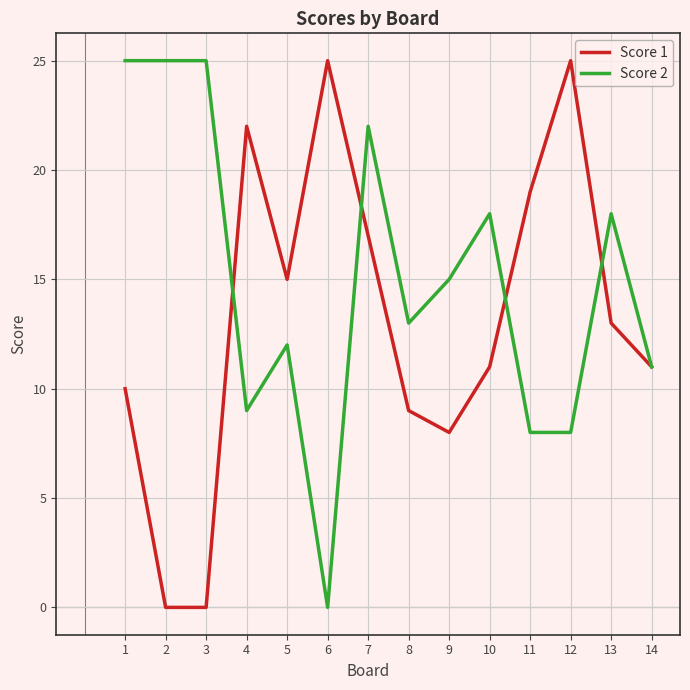

How many interior local peaks does the Score 1 series have?

3